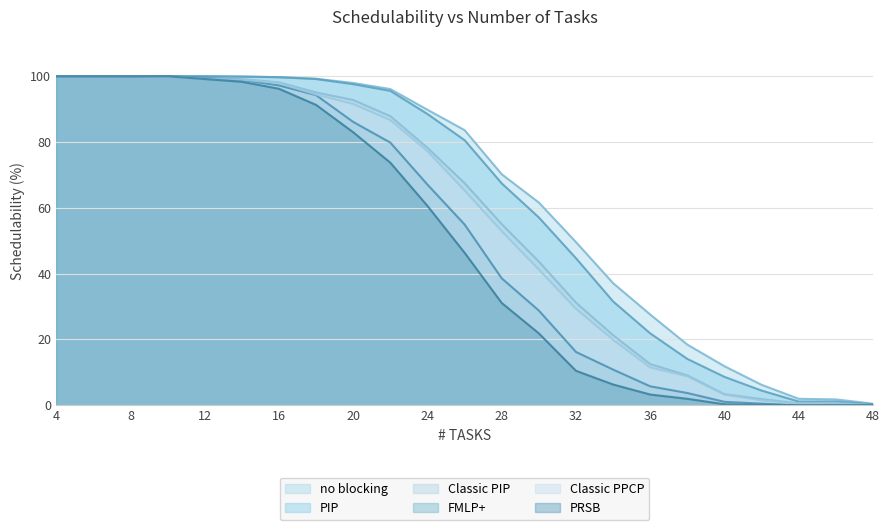

Reading left to right, list all the values displayed in this chart.

Classic PPCP: 4=1.0	6=1.0	8=1.0	10=1.0	12=1.0	14=1.0	16=1.0	18=0.9	20=0.9	22=0.9	24=0.8	26=0.7	28=0.5	30=0.4	32=0.3	34=0.2	36=0.1	38=0.1	40=0.0	42=0.0	44=0.0	46=0.0	48=0.0
Classic PIP: 4=1.0	6=1.0	8=1.0	10=1.0	12=1.0	14=1.0	16=1.0	18=1.0	20=0.9	22=0.9	24=0.8	26=0.7	28=0.6	30=0.4	32=0.3	34=0.2	36=0.1	38=0.1	40=0.0	42=0.0	44=0.0	46=0.0	48=0.0
FMLP+: 4=1.0	6=1.0	8=1.0	10=1.0	12=1.0	14=1.0	16=1.0	18=0.9	20=0.9	22=0.8	24=0.7	26=0.5	28=0.4	30=0.3	32=0.2	34=0.1	36=0.1	38=0.0	40=0.0	42=0.0	44=0.0	46=0.0	48=0.0
no blocking: 4=1.0	6=1.0	8=1.0	10=1.0	12=1.0	14=1.0	16=1.0	18=1.0	20=1.0	22=1.0	24=0.9	26=0.8	28=0.7	30=0.6	32=0.5	34=0.4	36=0.3	38=0.2	40=0.1	42=0.1	44=0.0	46=0.0	48=0.0
PRSB: 4=1.0	6=1.0	8=1.0	10=1.0	12=1.0	14=1.0	16=1.0	18=0.9	20=0.8	22=0.7	24=0.6	26=0.5	28=0.3	30=0.2	32=0.1	34=0.1	36=0.0	38=0.0	40=0.0	42=0.0	44=0.0	46=0.0	48=0.0
PIP: 4=1.0	6=1.0	8=1.0	10=1.0	12=1.0	14=1.0	16=1.0	18=1.0	20=1.0	22=1.0	24=0.9	26=0.8	28=0.7	30=0.6	32=0.4	34=0.3	36=0.2	38=0.1	40=0.1	42=0.0	44=0.0	46=0.0	48=0.0